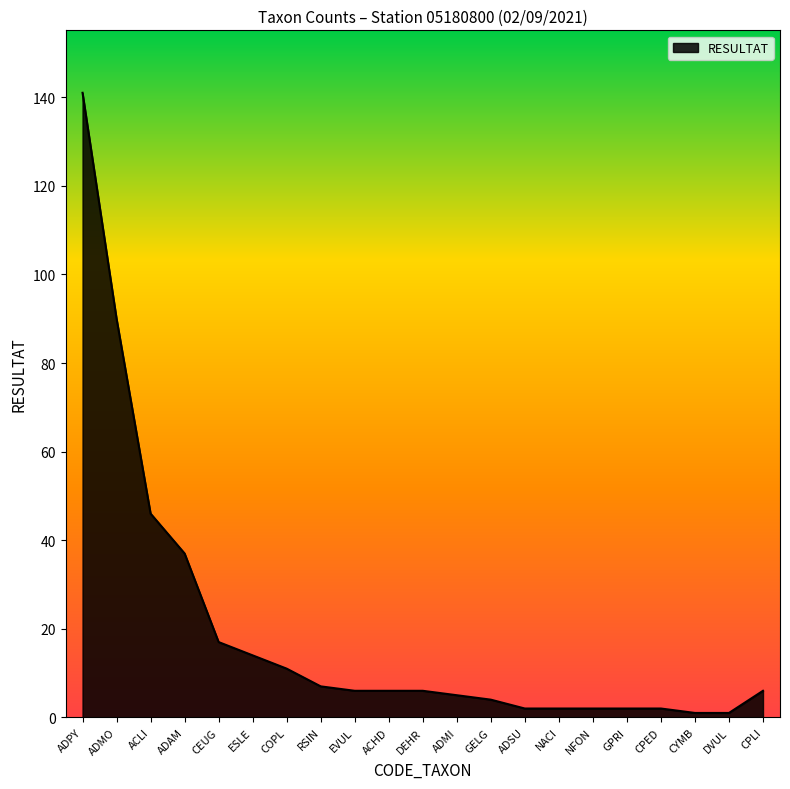

The chart shows a value of 17 at CEUG. True or false?

True